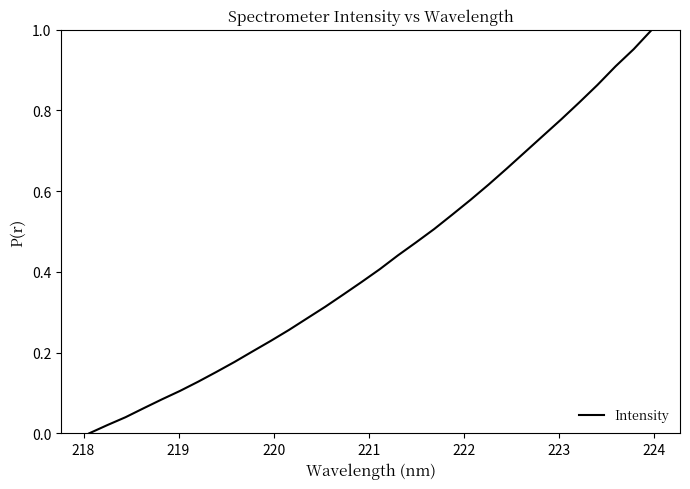

Does the chart have visible grid lines?

No